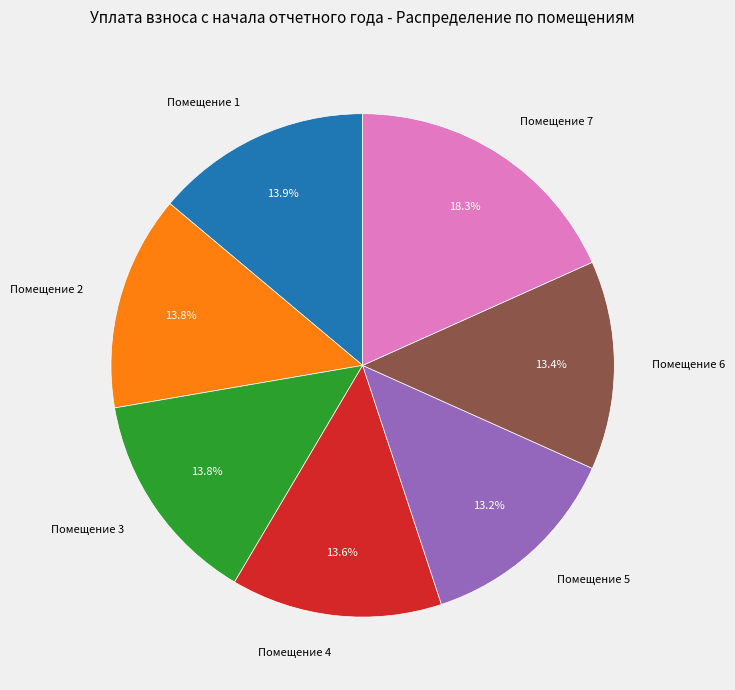

Is there any slice that represents more than half of the pie?

No